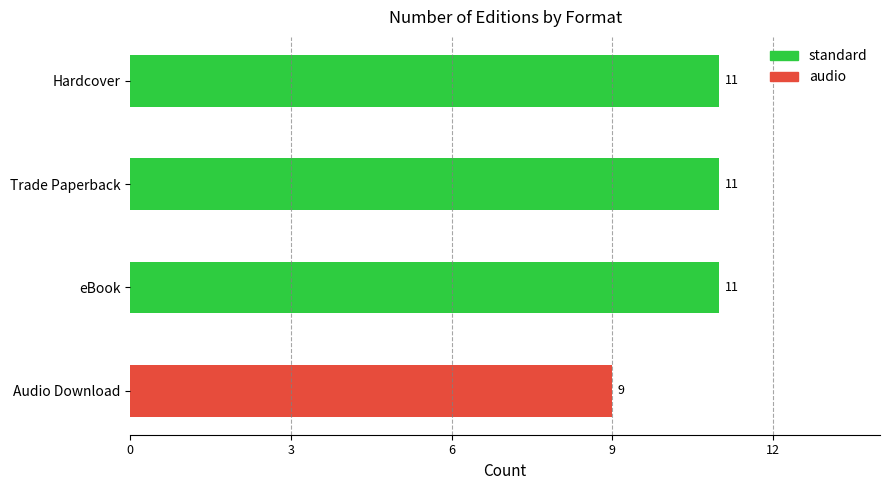

What is the difference between the maximum and minimum values?

2